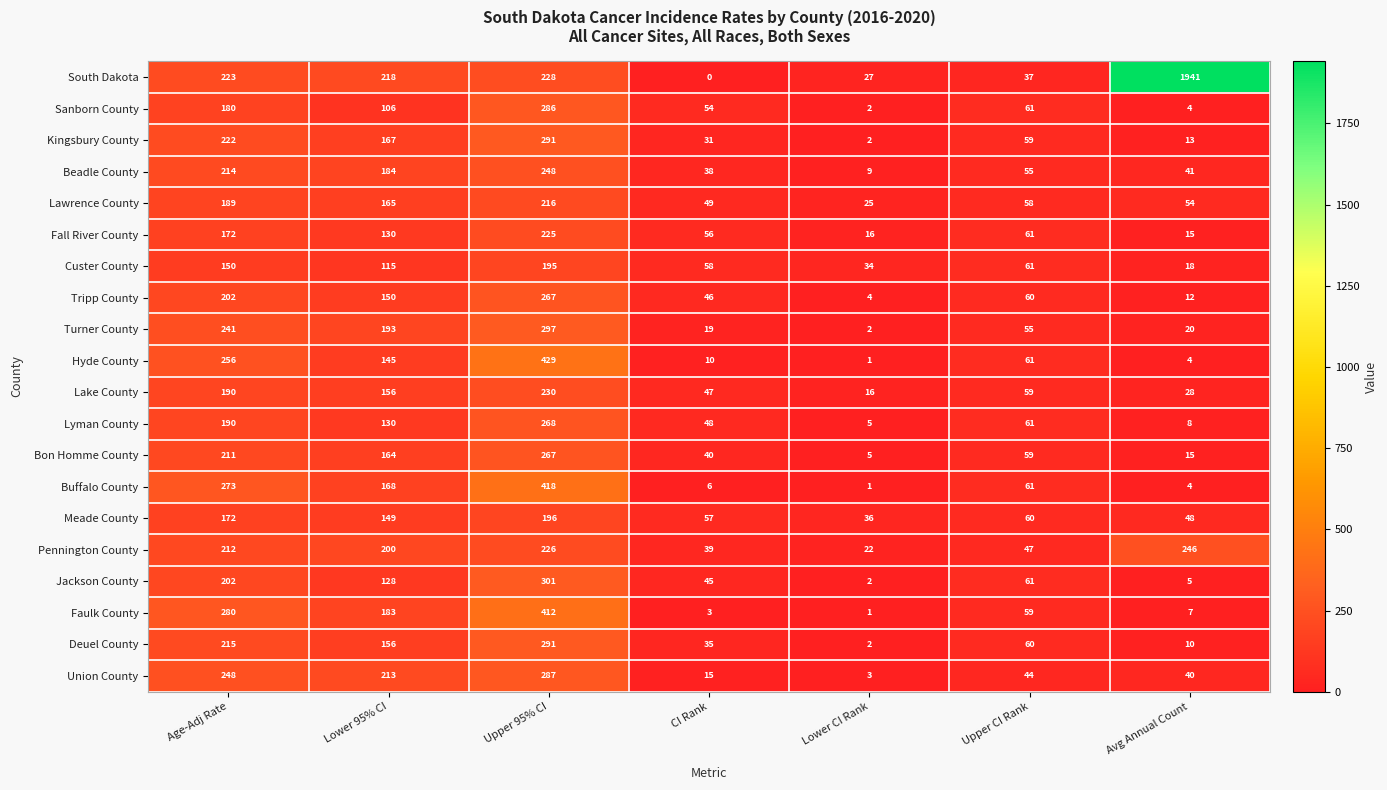

Which series changed the most between Upper CI Rank and Avg Annual Count?

South Dakota